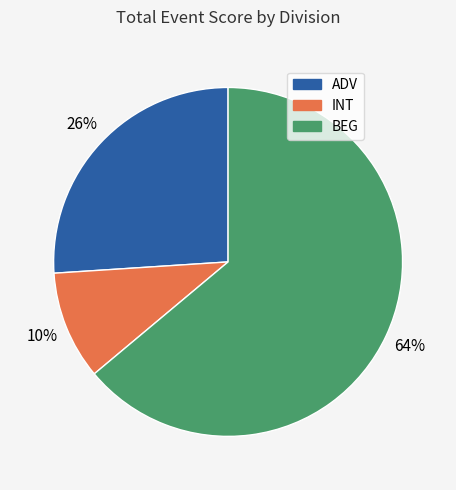

Is there a majority slice in this chart?

Yes